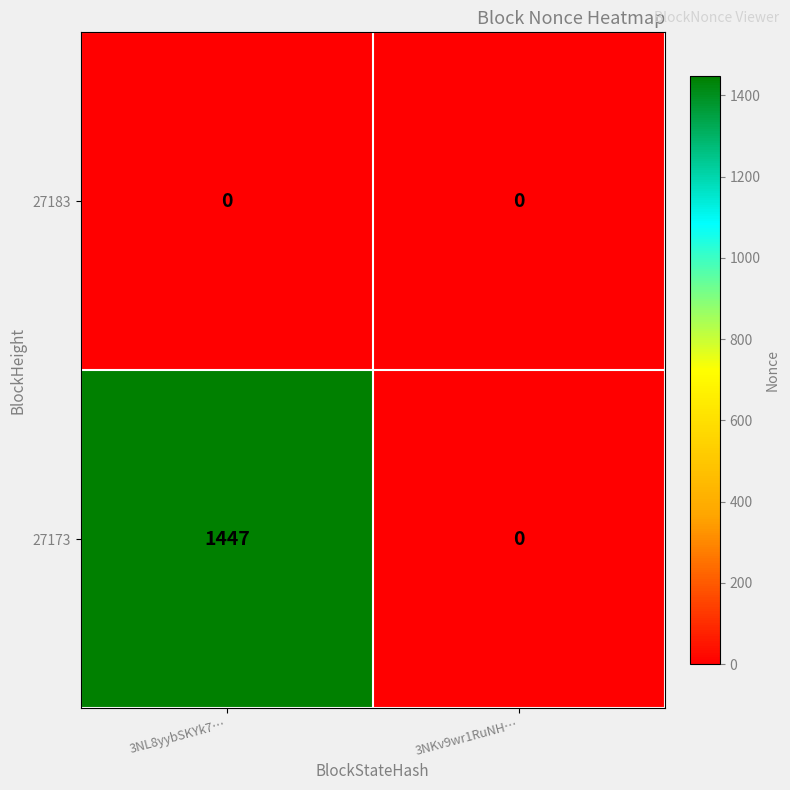

What is the approximate value of 27173 at 3NL8yybSKYk7…, to the nearest 50?

1450